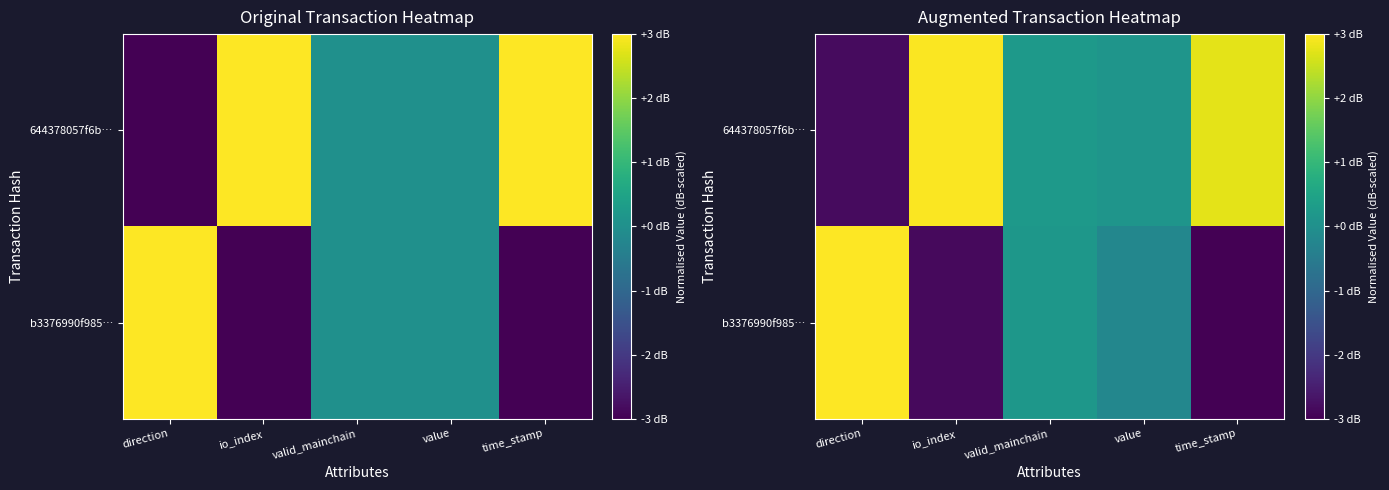

The b3376990f985… series shows -0.2 at value. True or false?

True